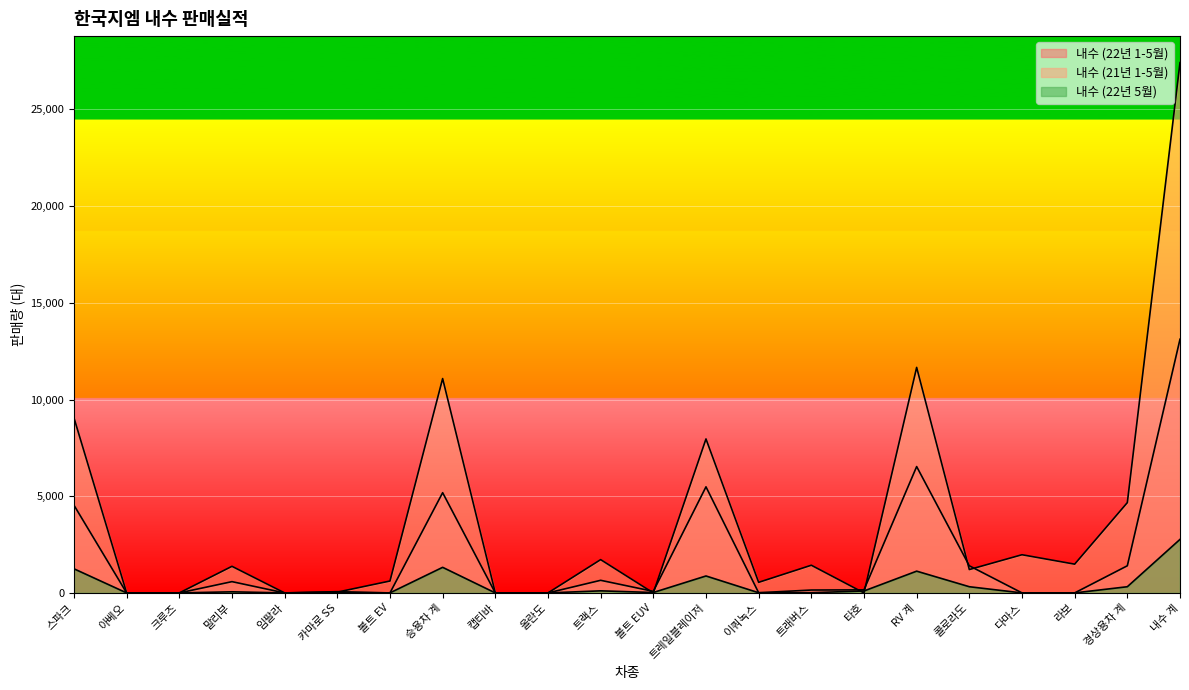

True or false: 내수 (22년 1-5월) has a value of -8043 at 임팔라.

False